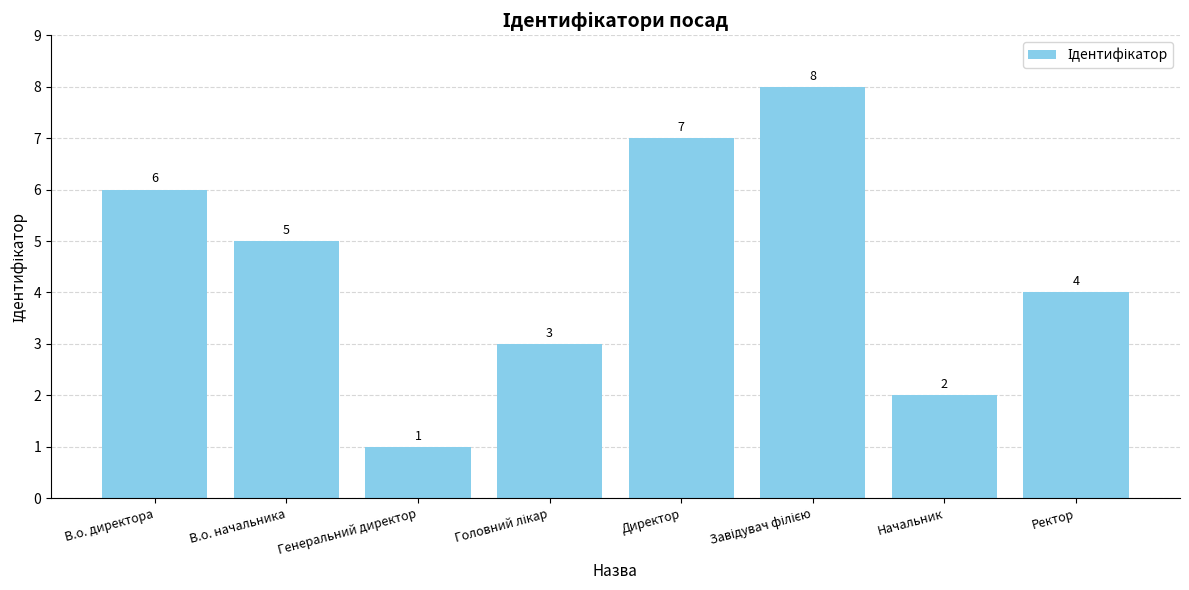

Between В.о. начальника and Ректор, which is larger?

В.о. начальника